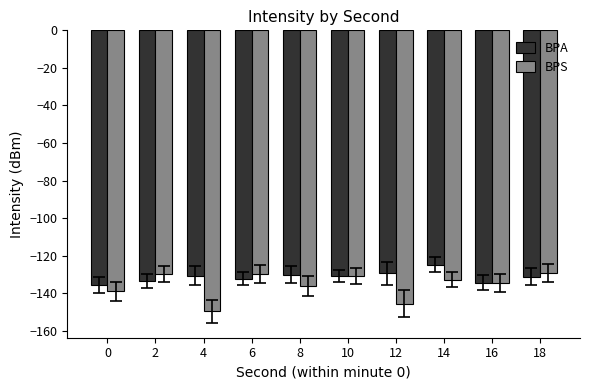

At 14, list the series in order from largest to smallest.

BPA, BPS